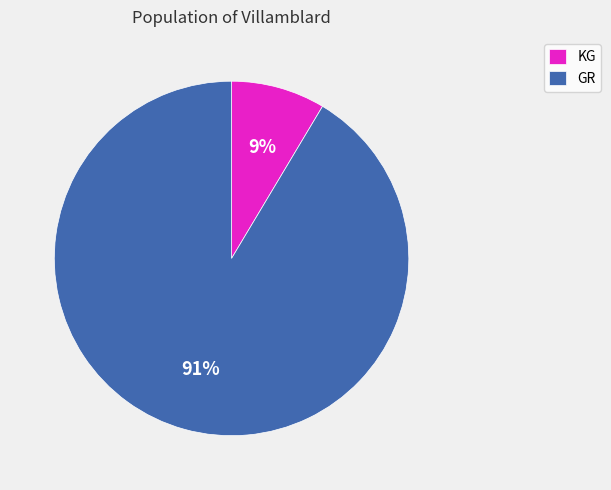

To the nearest percent, what is the average slice percentage?

50%